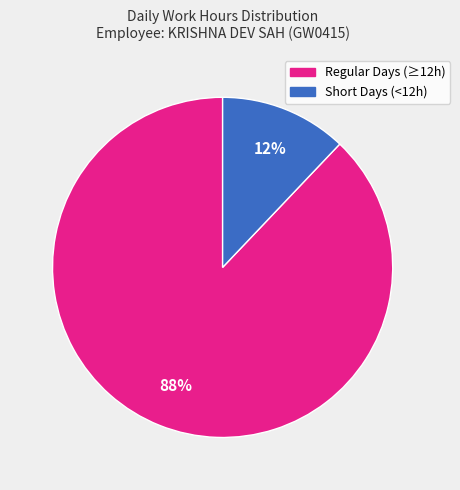

To the nearest percent, what is the difference between the largest and smallest slice percentages?

76%